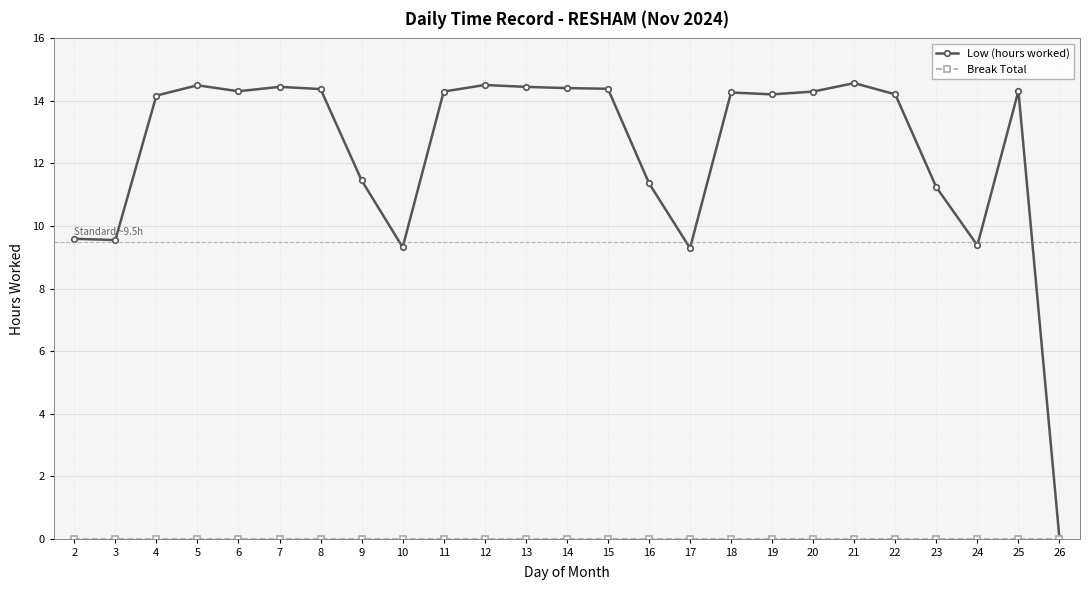

What is the total value across all series at 15?

14.4